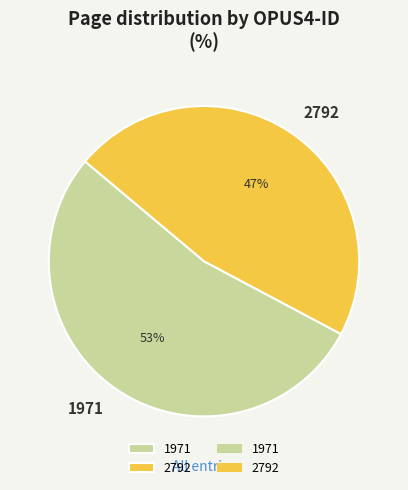

What is the smallest slice in the pie chart?

2792